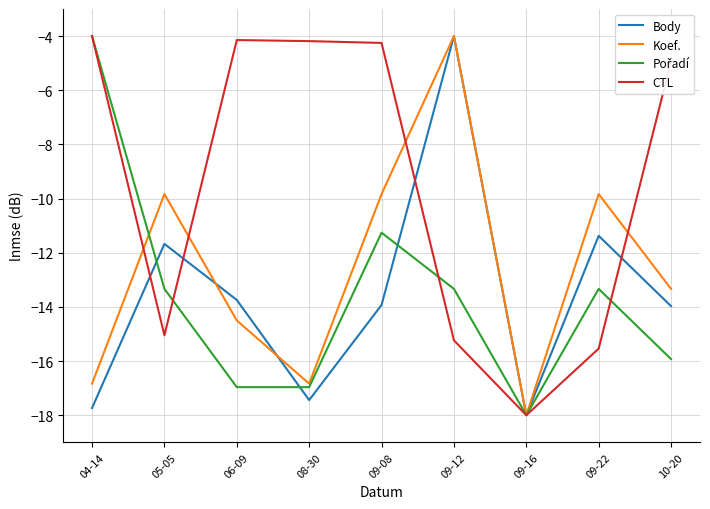

How many distinct data groups are displayed?

4